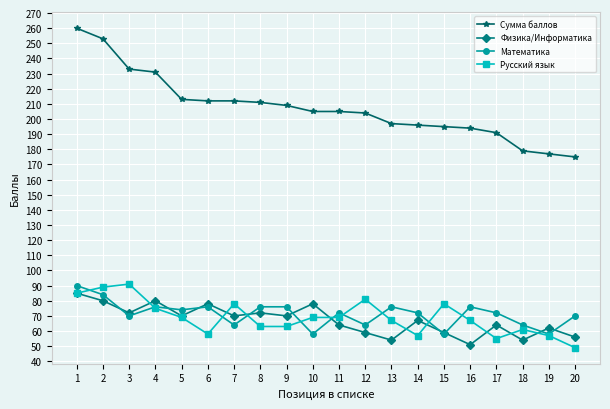

What is the minimum value shown in the chart?

49